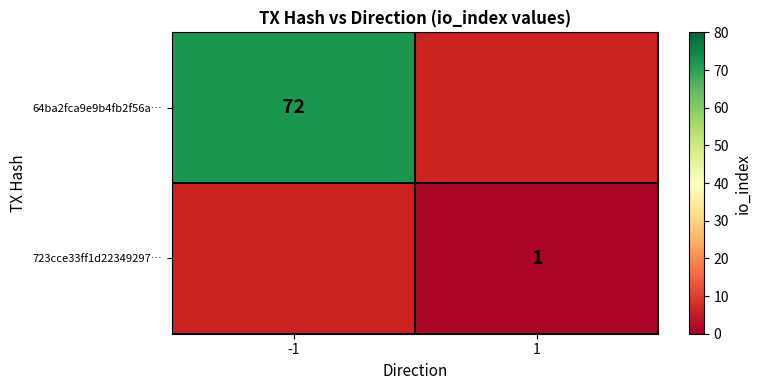

The value of 723cce33ff1d22349297… at 1 is 1. True or false?

True